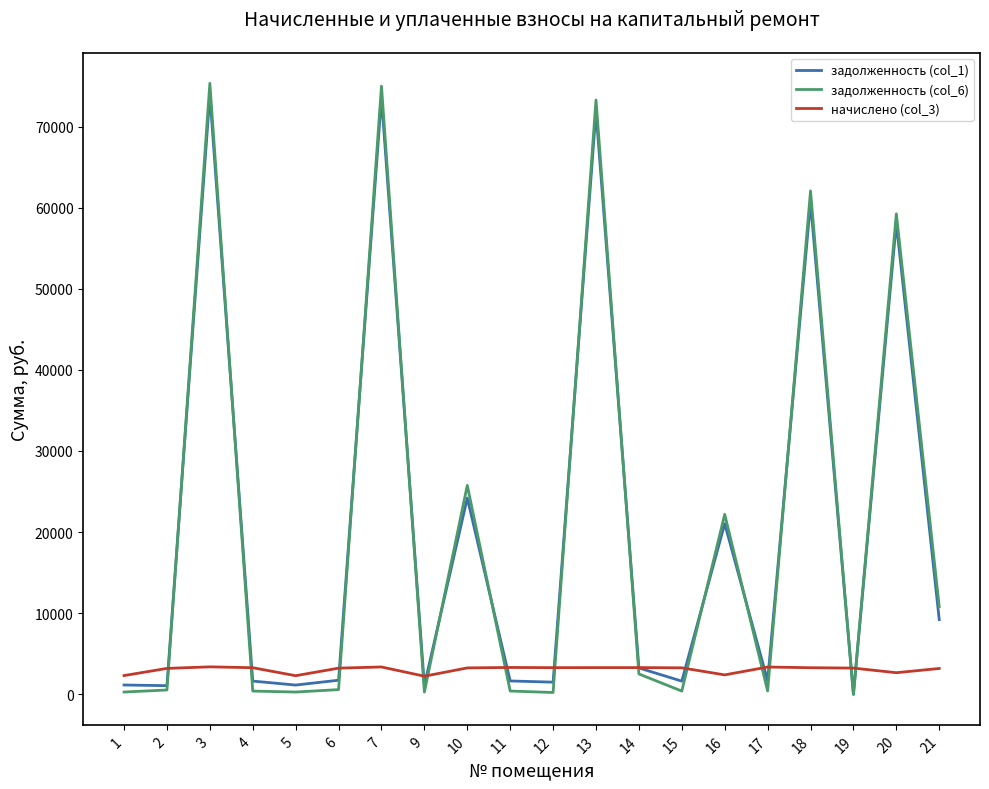

Does the chart have visible grid lines?

No